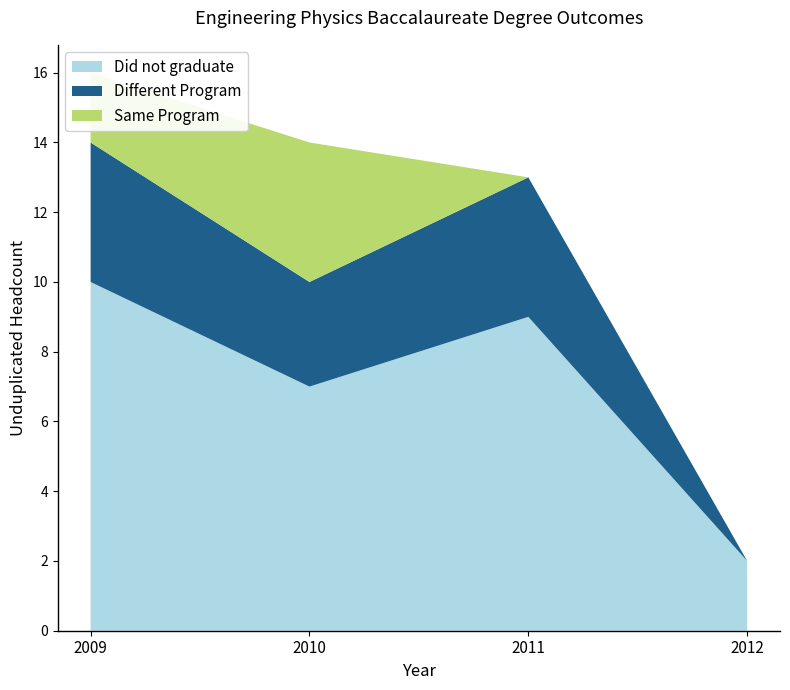

Reading left to right, extract all data points from this chart.

Did not graduate: 10	7	9	2
Different Program: 4	3	4	0
Same Program: 2	4	0	0